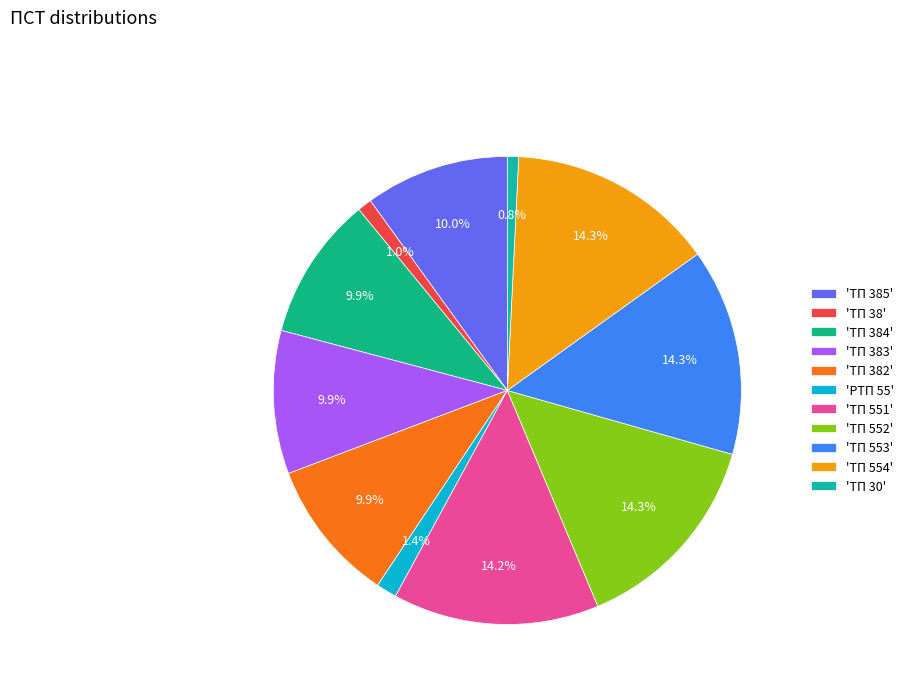

How many slices are in this pie chart?

11